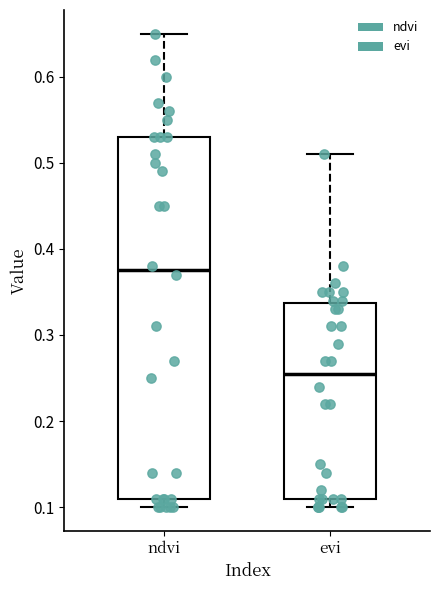

Where does the median line of the box for evi sit on the y-axis? The values are not printed on the chart, so give them approximately, as read against the axis.

0.26